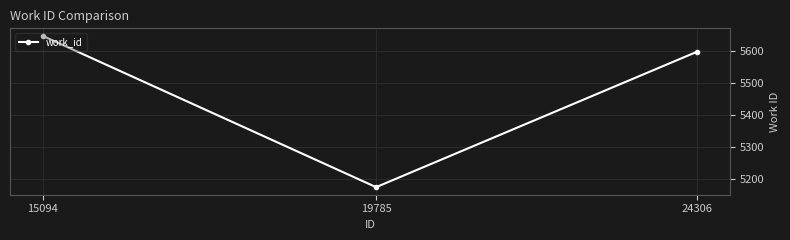

Reading right to left, what are all the values shown in this chart?

5598	5175	5647